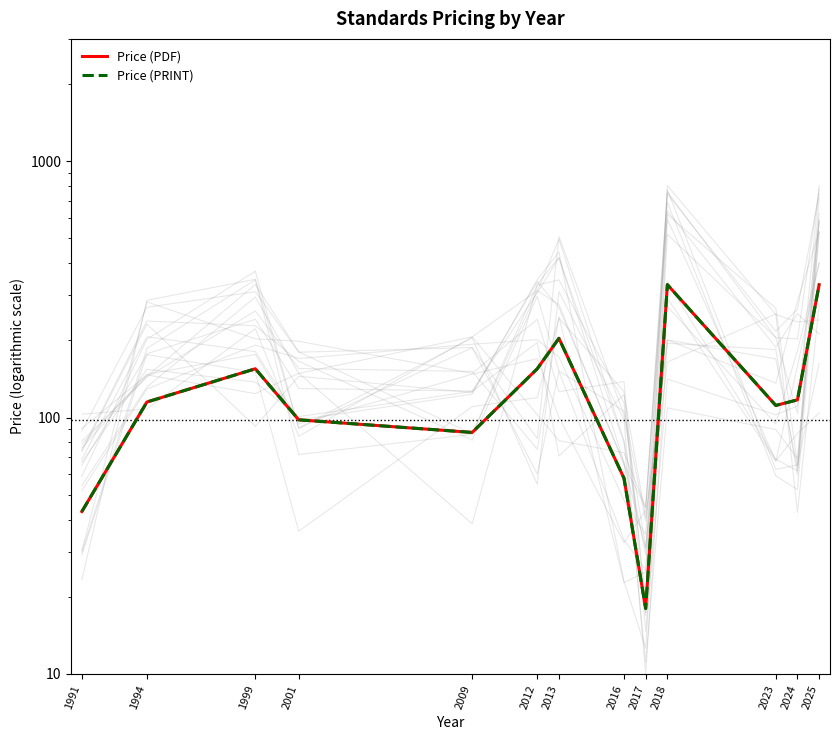

What is the total value across all series at 2024?

234.5